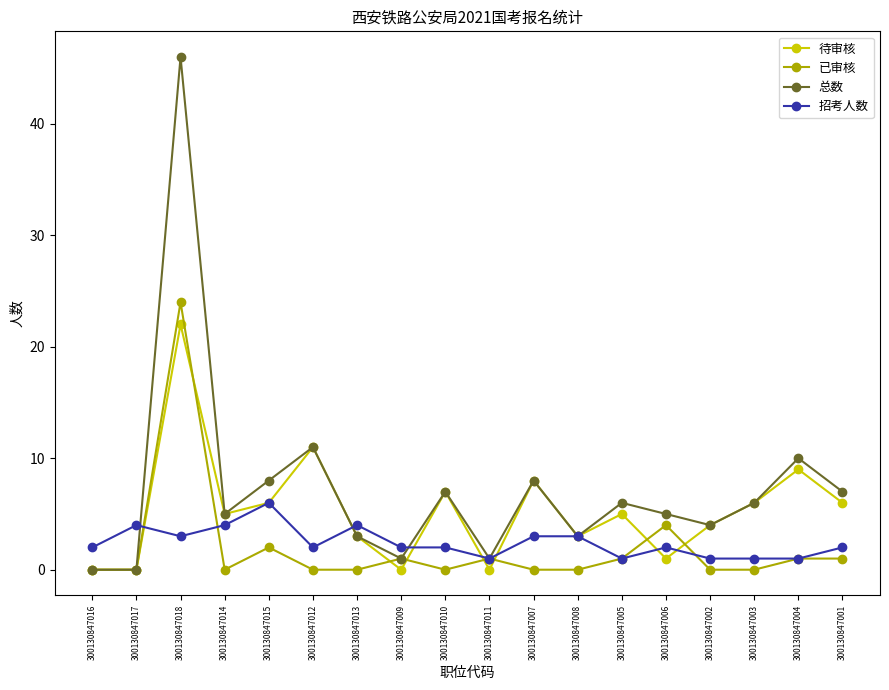

True or false: 已审核 has more than 2 points higher than both neighbors.

True